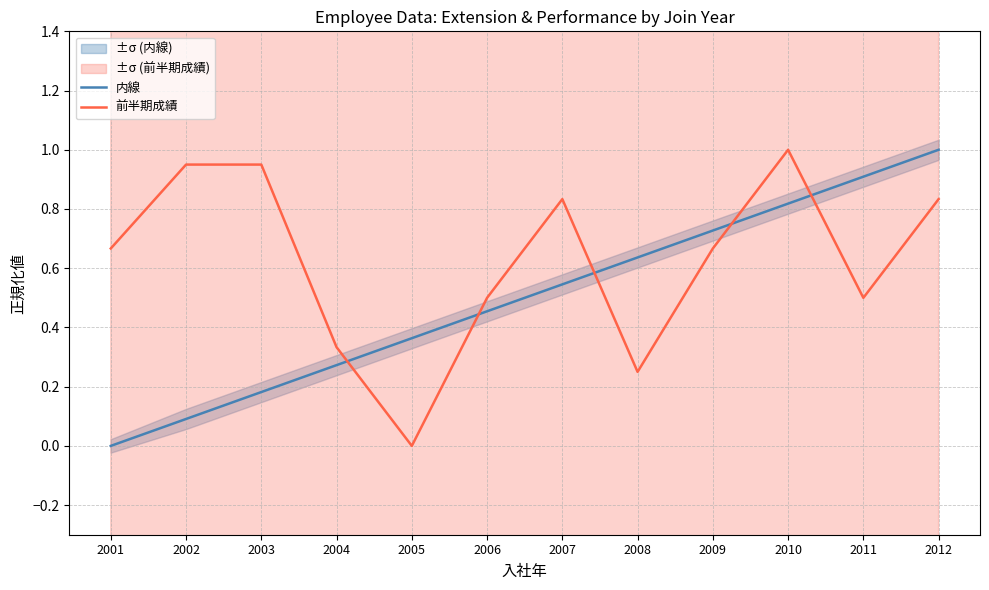

What is the approximate value of 前半期成績 at 2004?

0.3